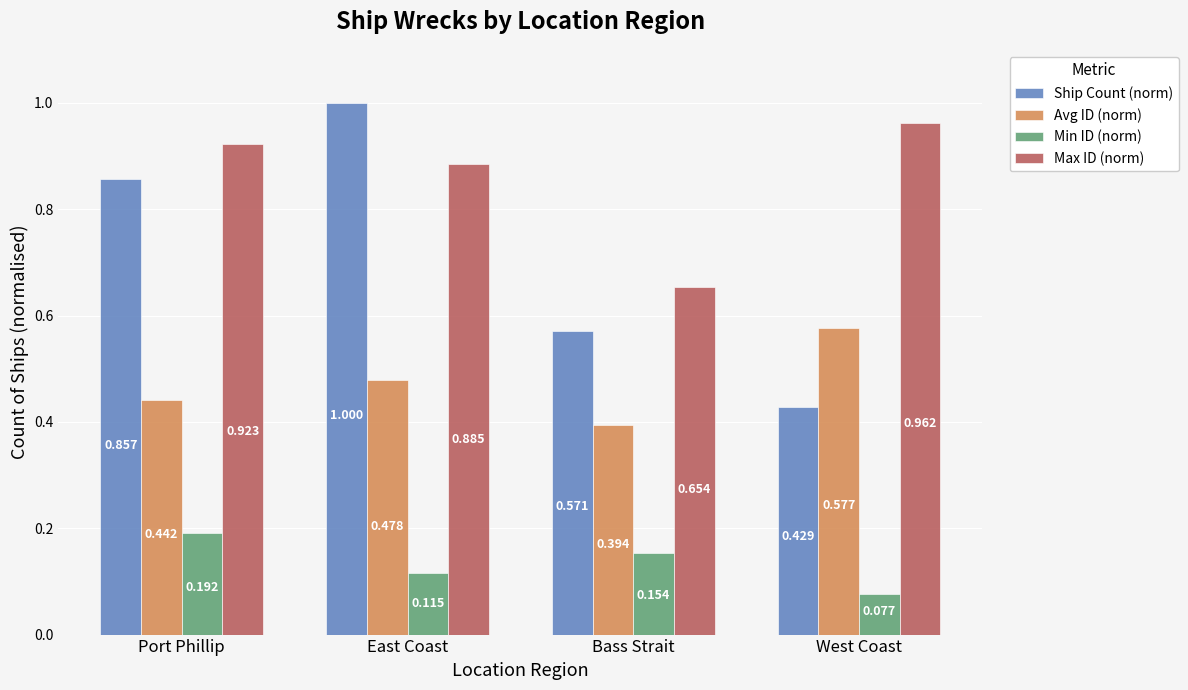

Which series has the largest total across all categories?

Max ID (norm)